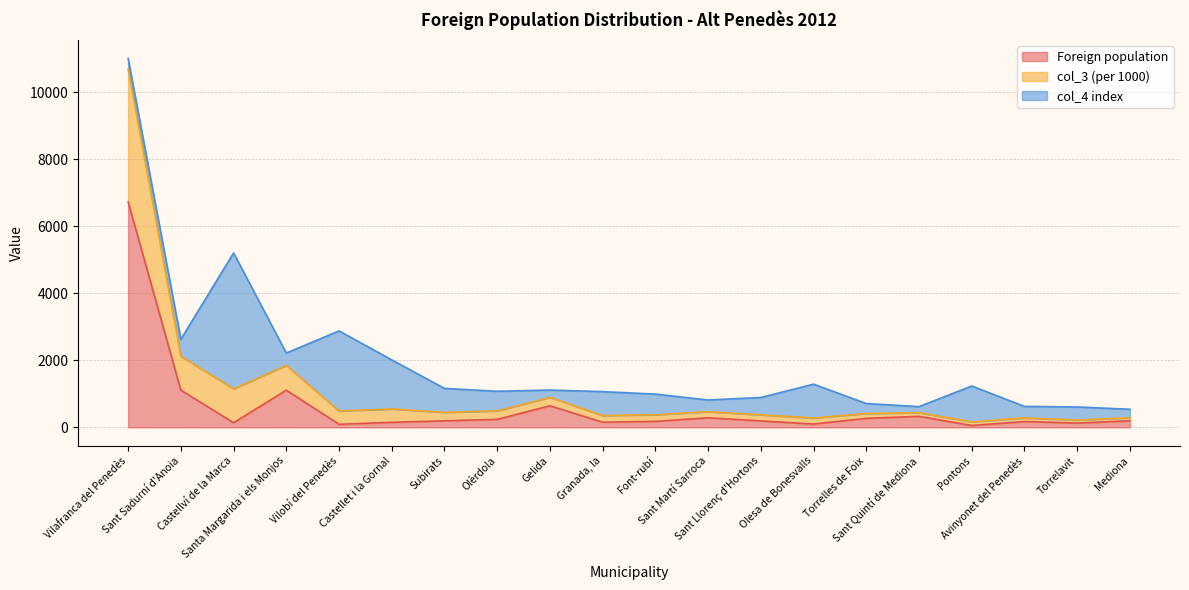

How many data points in Foreign population are above 196?

9